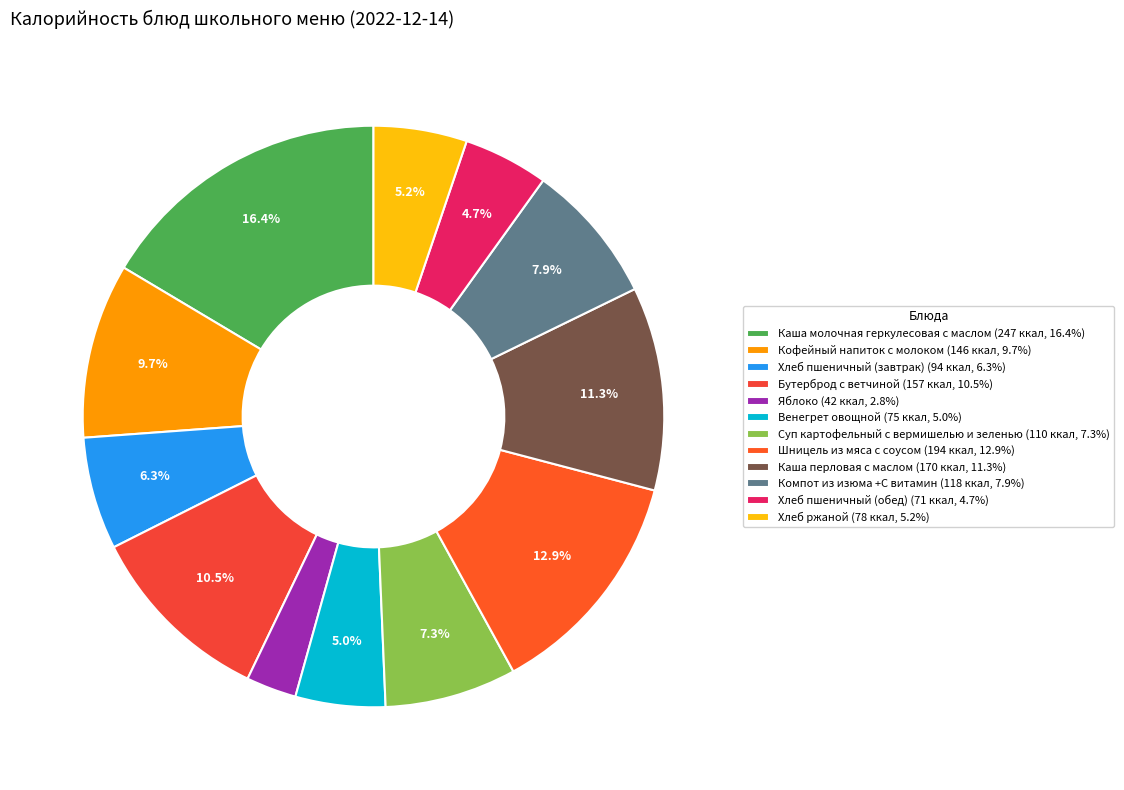

To the nearest percent, what is the average slice percentage?

8%